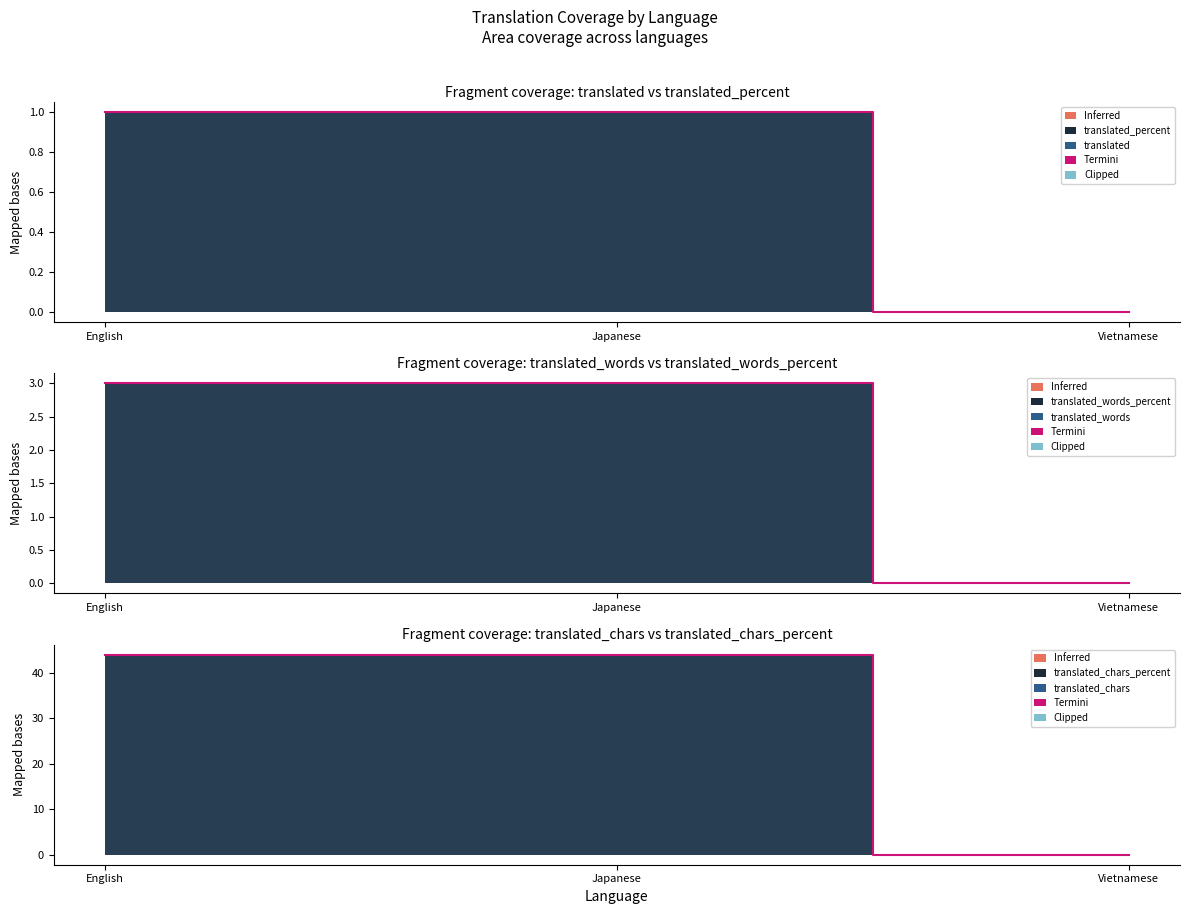

At Japanese, list the series in order from largest to smallest.

termini_translated_chars, termini_translated_words, termini_translated